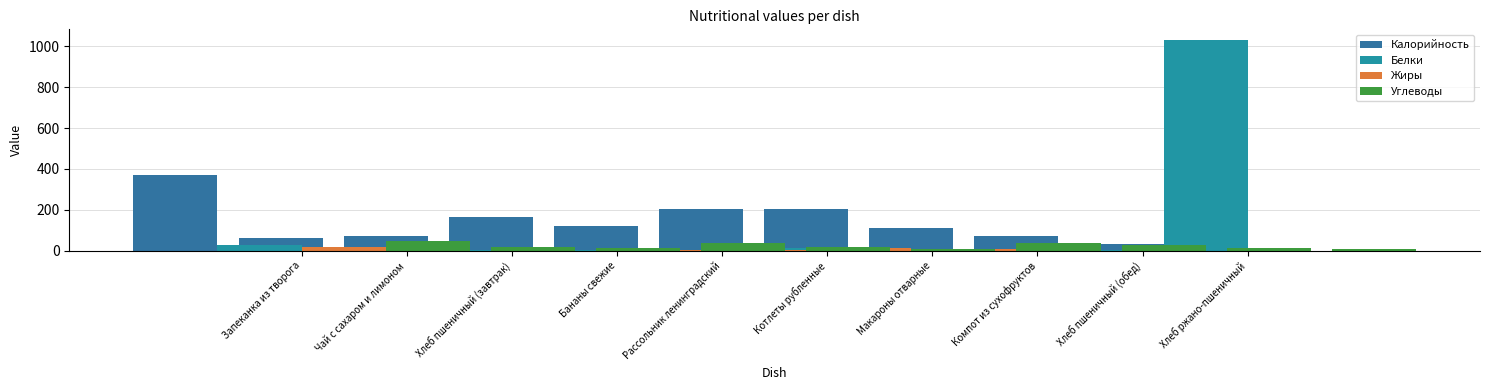

How many groups of bars are there?

10